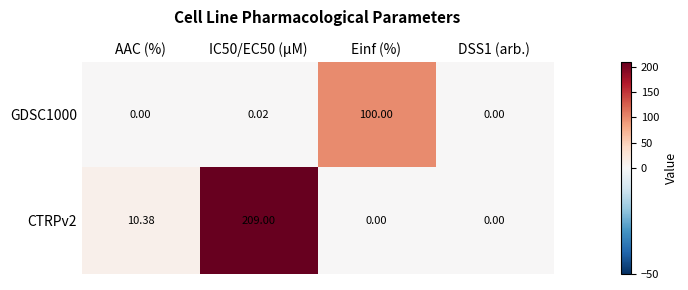

What is the total value across all series at Einf (%)?

100.0